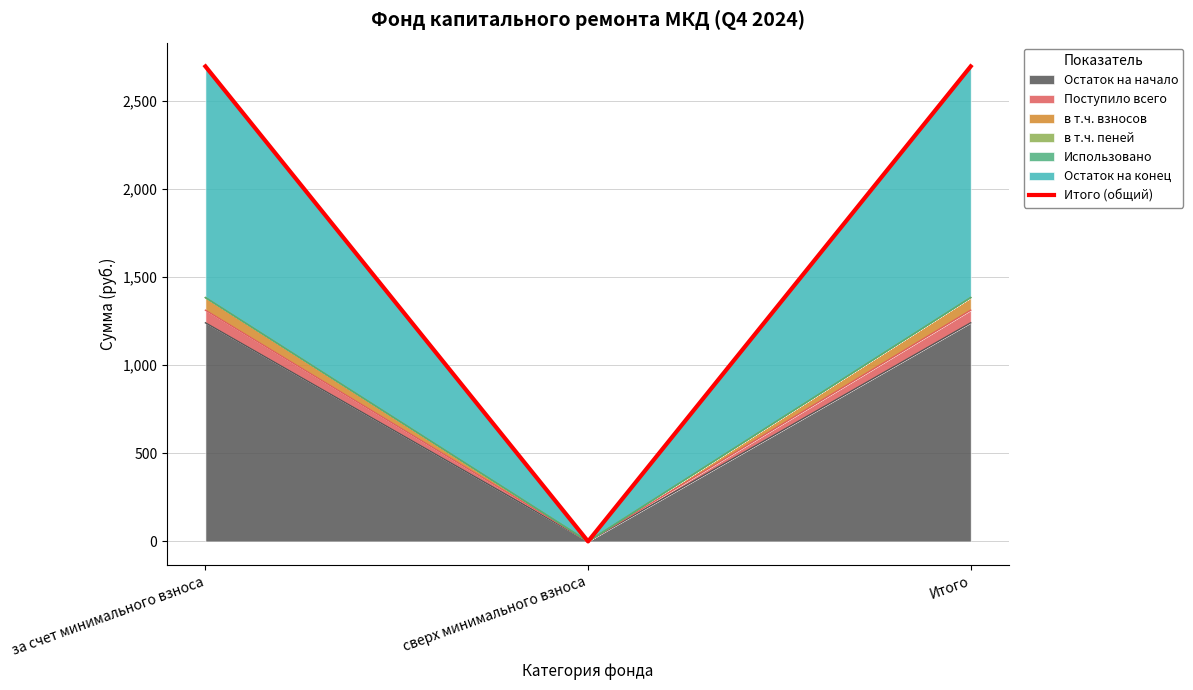

Rank the categories by value from lowest to highest.

сверх минимального взноса, за счет минимального взноса, Итого